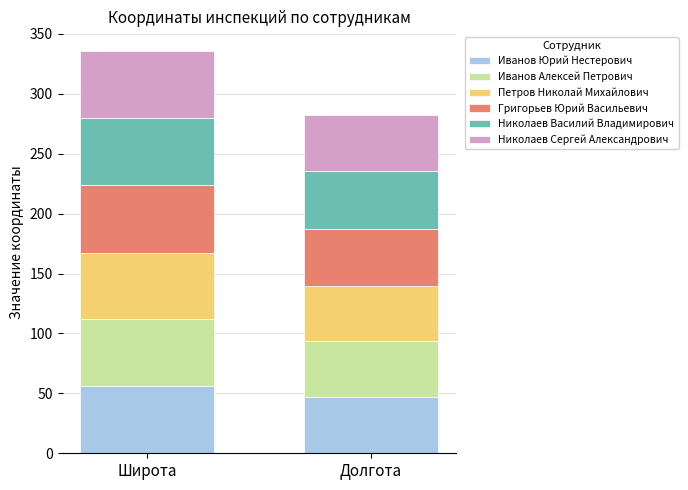

How many values in the Иванов Юрий Нестерович series are below 55?

1